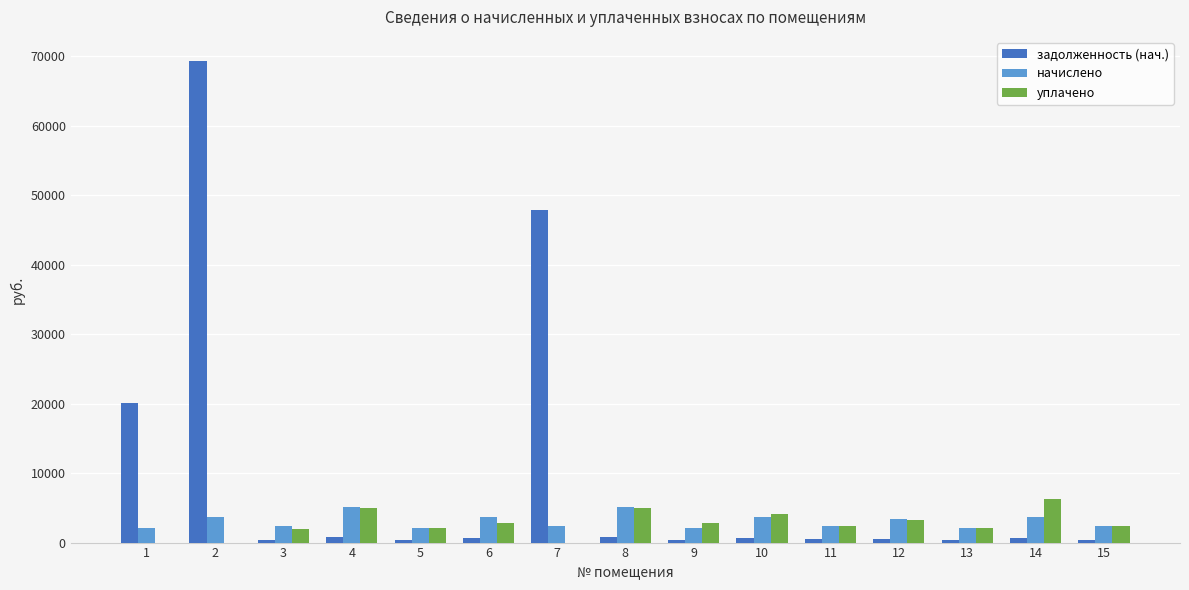

What is the average value of the уплачено series?

2665.0